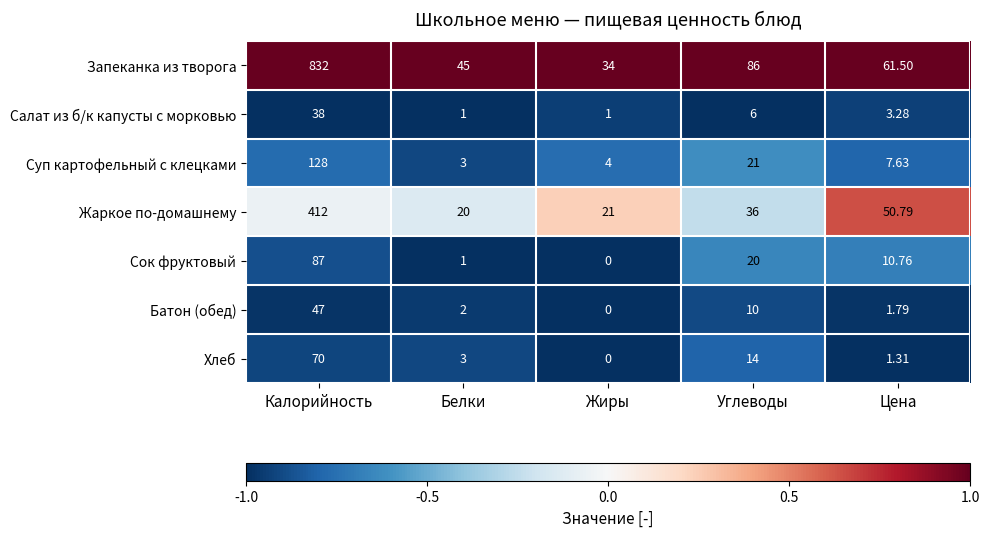

Where does the Запеканка из творога series first go above 61?

Калорийность